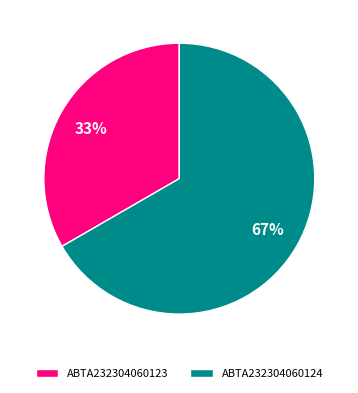

What is the ratio of the value at ABTA232304060123 to the value at ABTA232304060124?

0.5